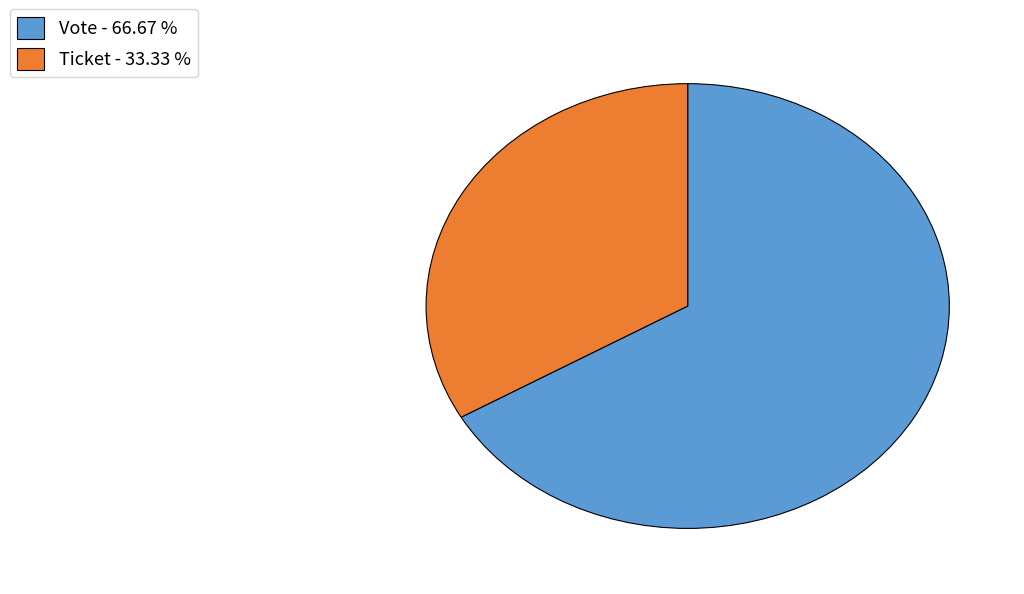

Does any single category account for the majority?

Yes